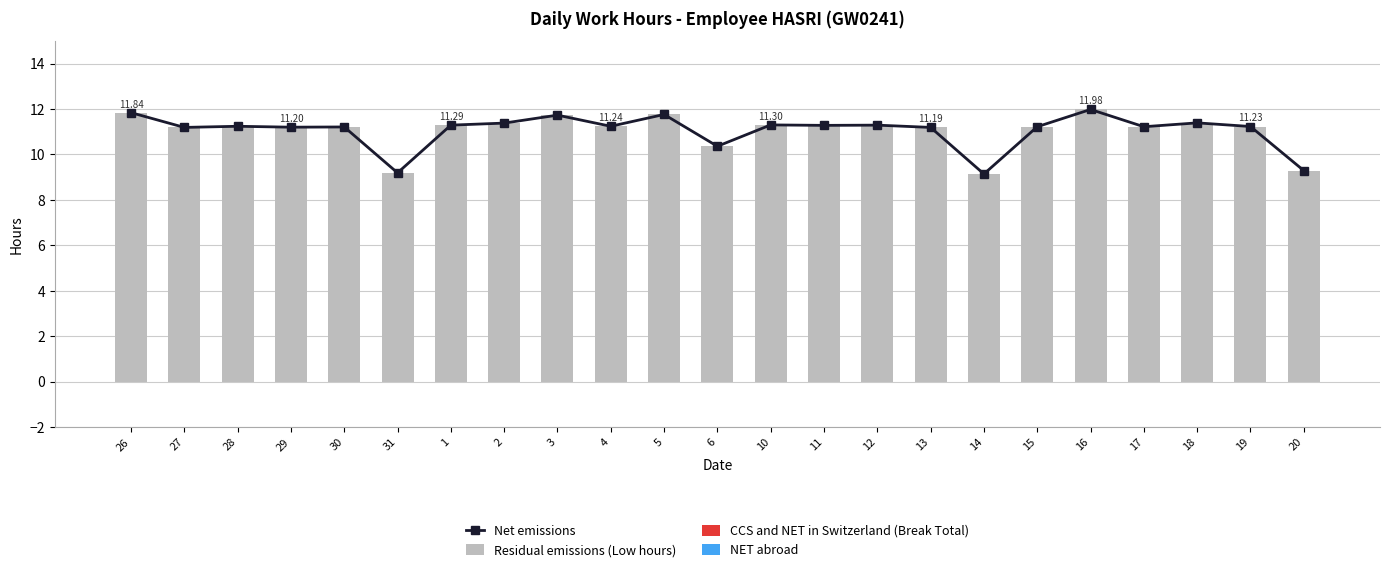

Which series changed the most between 10 and 18?

Net emissions